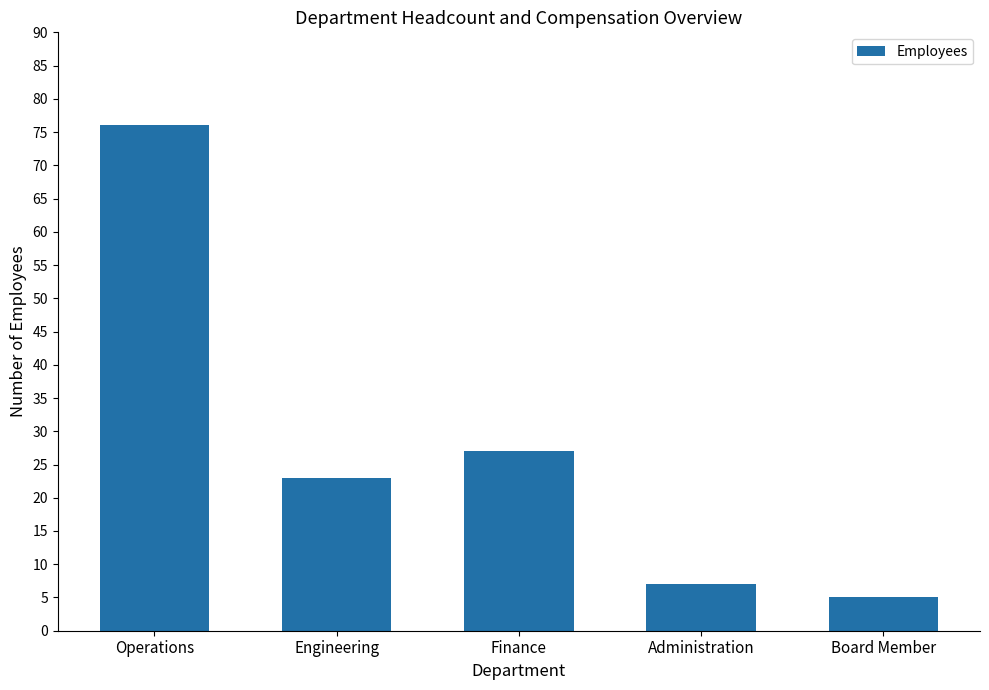

What is the average value?

28